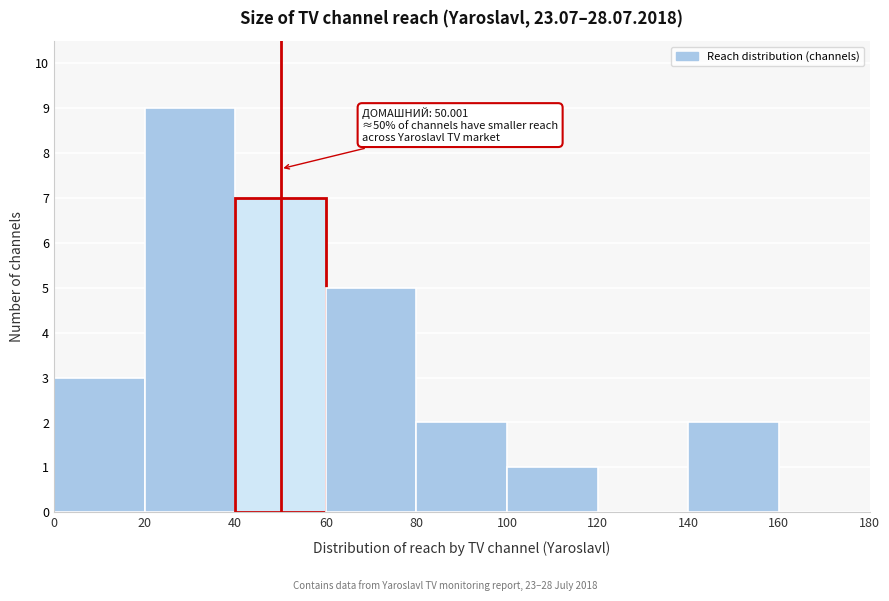

Over which range of the x-axis is the bar tallest?

20 to 40